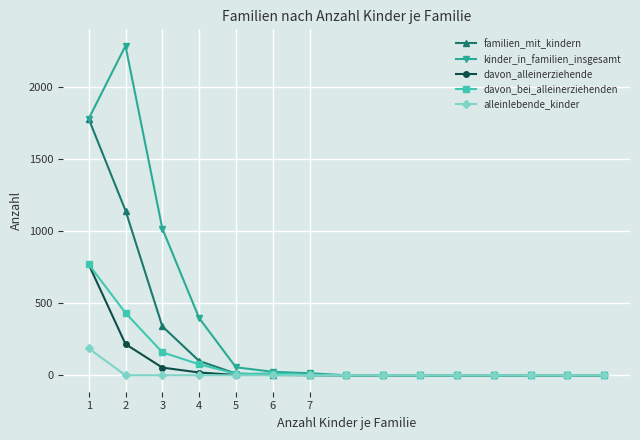

What is the greatest value displayed?

2284